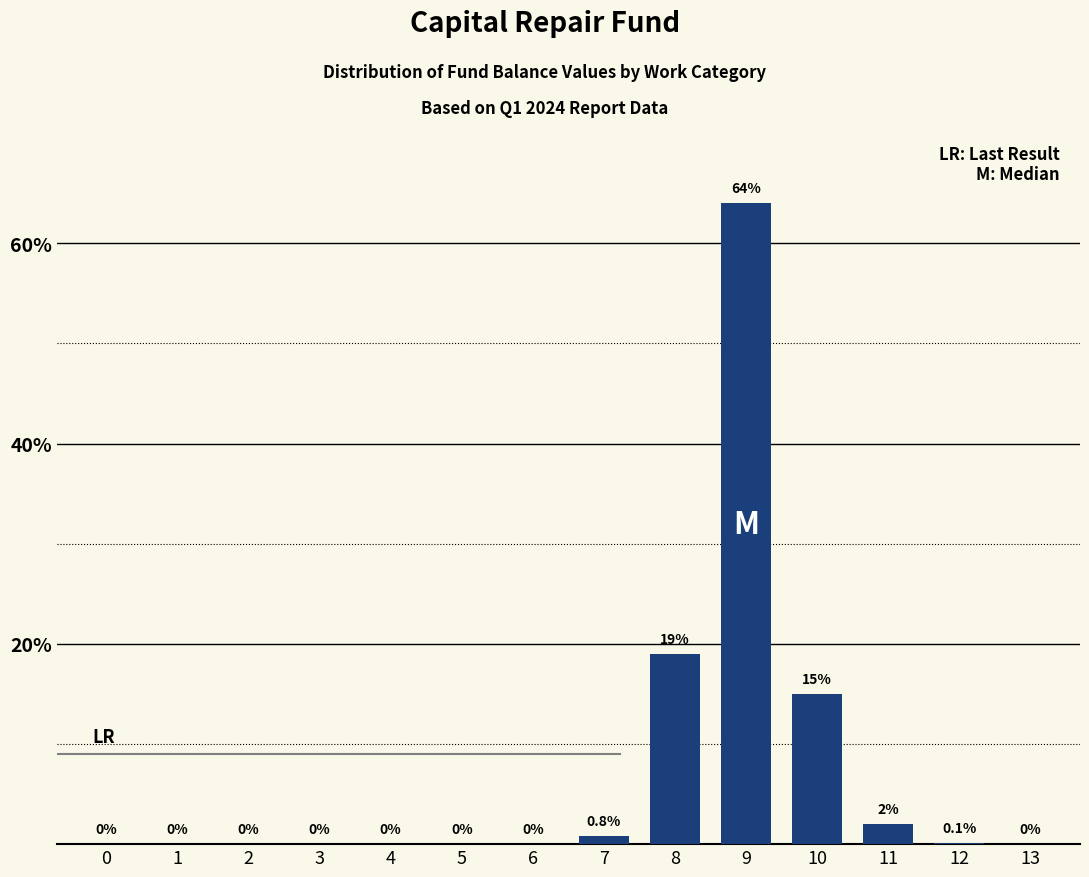

Reading left to right, transcribe all the data shown in this chart.

0=0.0	1=0.0	2=0.0	3=0.0	4=0.0	5=0.0	6=0.0	7=0.8	8=19.0	9=64.0	10=15.0	11=2.0	12=0.1	13=0.0